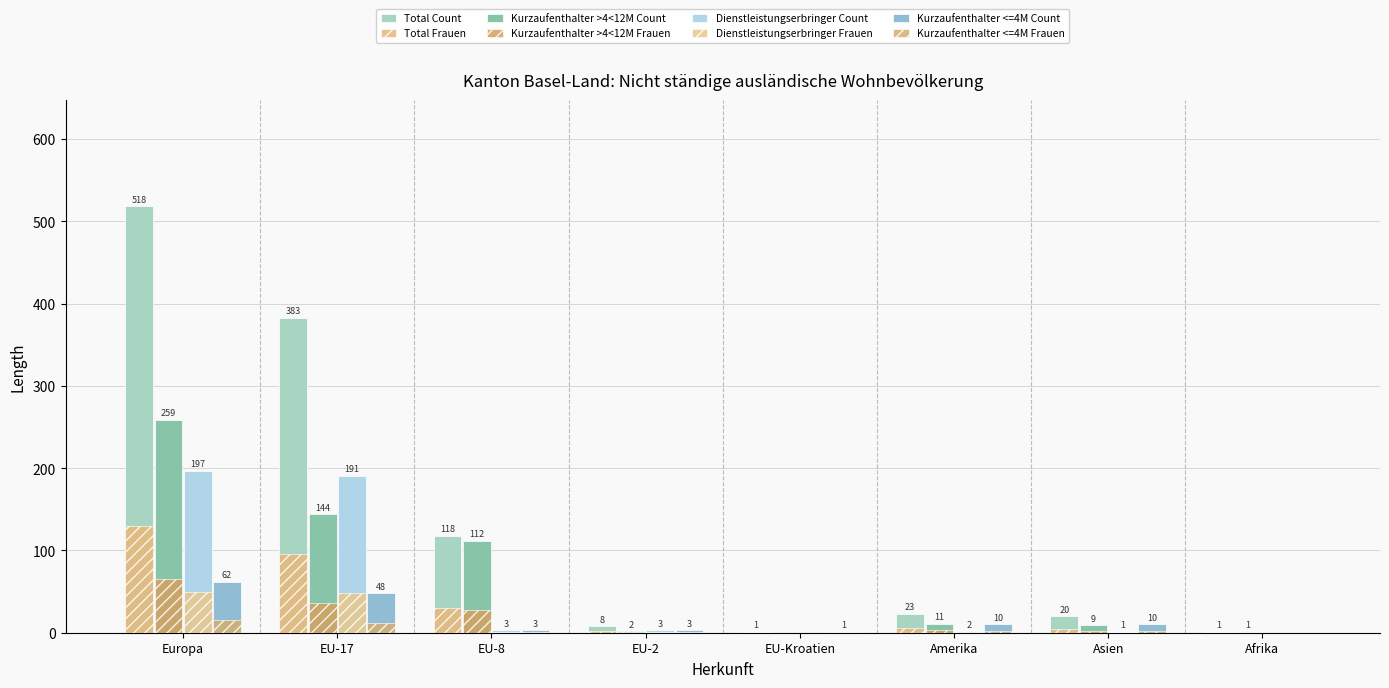

At which category is the sum across all series the highest?

Europa